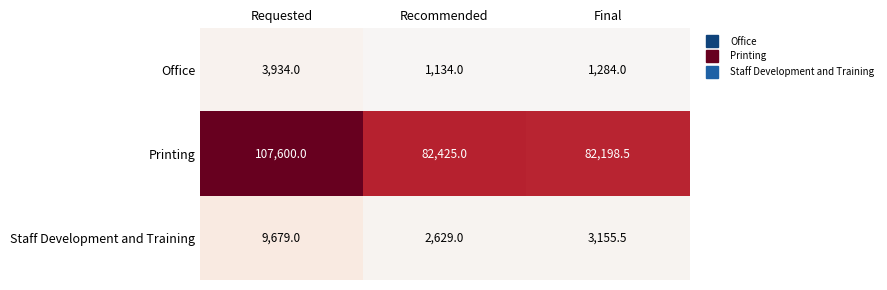

Which series has the widest spread of values?

Printing